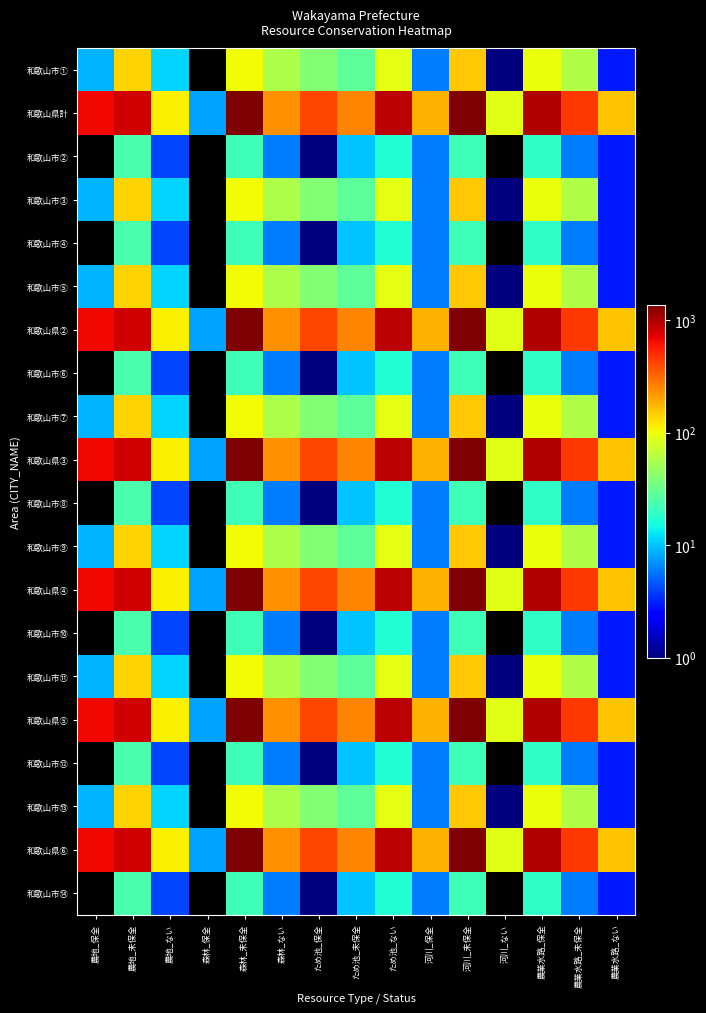

Reading left to right, what are all the values shown in this chart?

和歌山市①: 農地_保全=9	農地_未保全=140	農地_ない=11	森林_保全=0	森林_未保全=103	森林_ない=57	ため池_保全=39	ため池_未保全=28	ため池_ない=93	河川_保全=6	河川_未保全=153	河川_ない=1	農業水路_保全=98	農業水路_未保全=59	農業水路_ない=3
和歌山県計: 農地_保全=666	農地_未保全=815	農地_ない=113	森林_保全=8	森林_未保全=1356	森林_ない=230	ため池_保全=406	ため池_未保全=252	ため池_ない=936	河川_保全=182	河川_未保全=1323	河川_ない=89	農業水路_保全=977	農業水路_未保全=458	農業水路_ない=159
和歌山市②: 農地_保全=0	農地_未保全=24	農地_ない=4	森林_保全=0	森林_未保全=22	森林_ない=6	ため池_保全=1	ため池_未保全=10	ため池_ない=17	河川_保全=6	河川_未保全=22	河川_ない=0	農業水路_保全=19	農業水路_未保全=6	農業水路_ない=3
和歌山市③: 農地_保全=9	農地_未保全=140	農地_ない=11	森林_保全=0	森林_未保全=103	森林_ない=57	ため池_保全=39	ため池_未保全=28	ため池_ない=93	河川_保全=6	河川_未保全=153	河川_ない=1	農業水路_保全=98	農業水路_未保全=59	農業水路_ない=3
和歌山市④: 農地_保全=0	農地_未保全=24	農地_ない=4	森林_保全=0	森林_未保全=22	森林_ない=6	ため池_保全=1	ため池_未保全=10	ため池_ない=17	河川_保全=6	河川_未保全=22	河川_ない=0	農業水路_保全=19	農業水路_未保全=6	農業水路_ない=3
和歌山市⑤: 農地_保全=9	農地_未保全=140	農地_ない=11	森林_保全=0	森林_未保全=103	森林_ない=57	ため池_保全=39	ため池_未保全=28	ため池_ない=93	河川_保全=6	河川_未保全=153	河川_ない=1	農業水路_保全=98	農業水路_未保全=59	農業水路_ない=3
和歌山県②: 農地_保全=666	農地_未保全=815	農地_ない=113	森林_保全=8	森林_未保全=1356	森林_ない=230	ため池_保全=406	ため池_未保全=252	ため池_ない=936	河川_保全=182	河川_未保全=1323	河川_ない=89	農業水路_保全=977	農業水路_未保全=458	農業水路_ない=159
和歌山市⑥: 農地_保全=0	農地_未保全=24	農地_ない=4	森林_保全=0	森林_未保全=22	森林_ない=6	ため池_保全=1	ため池_未保全=10	ため池_ない=17	河川_保全=6	河川_未保全=22	河川_ない=0	農業水路_保全=19	農業水路_未保全=6	農業水路_ない=3
和歌山市⑦: 農地_保全=9	農地_未保全=140	農地_ない=11	森林_保全=0	森林_未保全=103	森林_ない=57	ため池_保全=39	ため池_未保全=28	ため池_ない=93	河川_保全=6	河川_未保全=153	河川_ない=1	農業水路_保全=98	農業水路_未保全=59	農業水路_ない=3
和歌山県③: 農地_保全=666	農地_未保全=815	農地_ない=113	森林_保全=8	森林_未保全=1356	森林_ない=230	ため池_保全=406	ため池_未保全=252	ため池_ない=936	河川_保全=182	河川_未保全=1323	河川_ない=89	農業水路_保全=977	農業水路_未保全=458	農業水路_ない=159
和歌山市⑧: 農地_保全=0	農地_未保全=24	農地_ない=4	森林_保全=0	森林_未保全=22	森林_ない=6	ため池_保全=1	ため池_未保全=10	ため池_ない=17	河川_保全=6	河川_未保全=22	河川_ない=0	農業水路_保全=19	農業水路_未保全=6	農業水路_ない=3
和歌山市⑨: 農地_保全=9	農地_未保全=140	農地_ない=11	森林_保全=0	森林_未保全=103	森林_ない=57	ため池_保全=39	ため池_未保全=28	ため池_ない=93	河川_保全=6	河川_未保全=153	河川_ない=1	農業水路_保全=98	農業水路_未保全=59	農業水路_ない=3
和歌山県④: 農地_保全=666	農地_未保全=815	農地_ない=113	森林_保全=8	森林_未保全=1356	森林_ない=230	ため池_保全=406	ため池_未保全=252	ため池_ない=936	河川_保全=182	河川_未保全=1323	河川_ない=89	農業水路_保全=977	農業水路_未保全=458	農業水路_ない=159
和歌山市⑩: 農地_保全=0	農地_未保全=24	農地_ない=4	森林_保全=0	森林_未保全=22	森林_ない=6	ため池_保全=1	ため池_未保全=10	ため池_ない=17	河川_保全=6	河川_未保全=22	河川_ない=0	農業水路_保全=19	農業水路_未保全=6	農業水路_ない=3
和歌山市⑪: 農地_保全=9	農地_未保全=140	農地_ない=11	森林_保全=0	森林_未保全=103	森林_ない=57	ため池_保全=39	ため池_未保全=28	ため池_ない=93	河川_保全=6	河川_未保全=153	河川_ない=1	農業水路_保全=98	農業水路_未保全=59	農業水路_ない=3
和歌山県⑤: 農地_保全=666	農地_未保全=815	農地_ない=113	森林_保全=8	森林_未保全=1356	森林_ない=230	ため池_保全=406	ため池_未保全=252	ため池_ない=936	河川_保全=182	河川_未保全=1323	河川_ない=89	農業水路_保全=977	農業水路_未保全=458	農業水路_ない=159
和歌山市⑫: 農地_保全=0	農地_未保全=24	農地_ない=4	森林_保全=0	森林_未保全=22	森林_ない=6	ため池_保全=1	ため池_未保全=10	ため池_ない=17	河川_保全=6	河川_未保全=22	河川_ない=0	農業水路_保全=19	農業水路_未保全=6	農業水路_ない=3
和歌山市⑬: 農地_保全=9	農地_未保全=140	農地_ない=11	森林_保全=0	森林_未保全=103	森林_ない=57	ため池_保全=39	ため池_未保全=28	ため池_ない=93	河川_保全=6	河川_未保全=153	河川_ない=1	農業水路_保全=98	農業水路_未保全=59	農業水路_ない=3
和歌山県⑥: 農地_保全=666	農地_未保全=815	農地_ない=113	森林_保全=8	森林_未保全=1356	森林_ない=230	ため池_保全=406	ため池_未保全=252	ため池_ない=936	河川_保全=182	河川_未保全=1323	河川_ない=89	農業水路_保全=977	農業水路_未保全=458	農業水路_ない=159
和歌山市⑭: 農地_保全=0	農地_未保全=24	農地_ない=4	森林_保全=0	森林_未保全=22	森林_ない=6	ため池_保全=1	ため池_未保全=10	ため池_ない=17	河川_保全=6	河川_未保全=22	河川_ない=0	農業水路_保全=19	農業水路_未保全=6	農業水路_ない=3